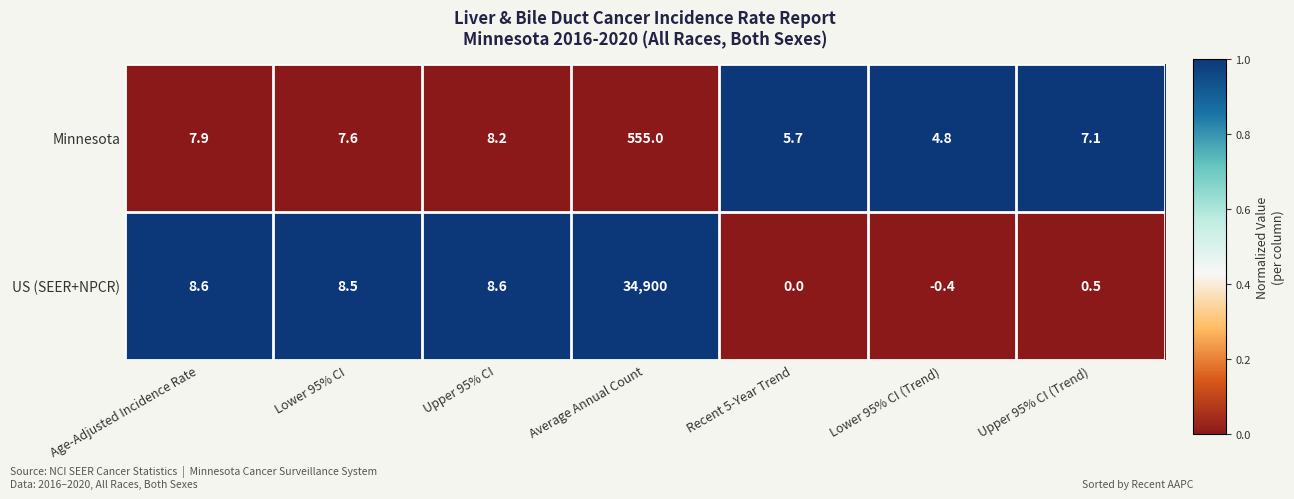

What is the total value across all series at Lower 95% CI?

16.1